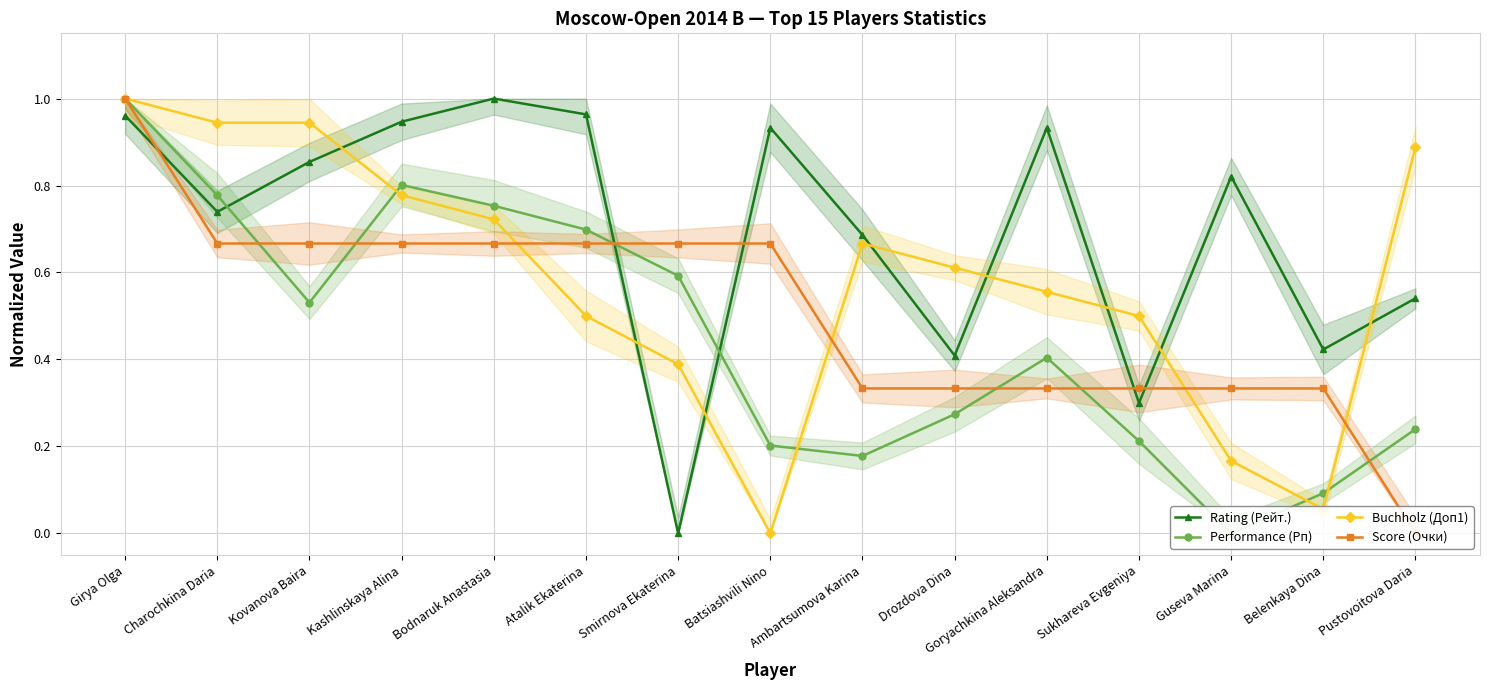

What is the label of the 3rd point from the left?

Kovanova Baira